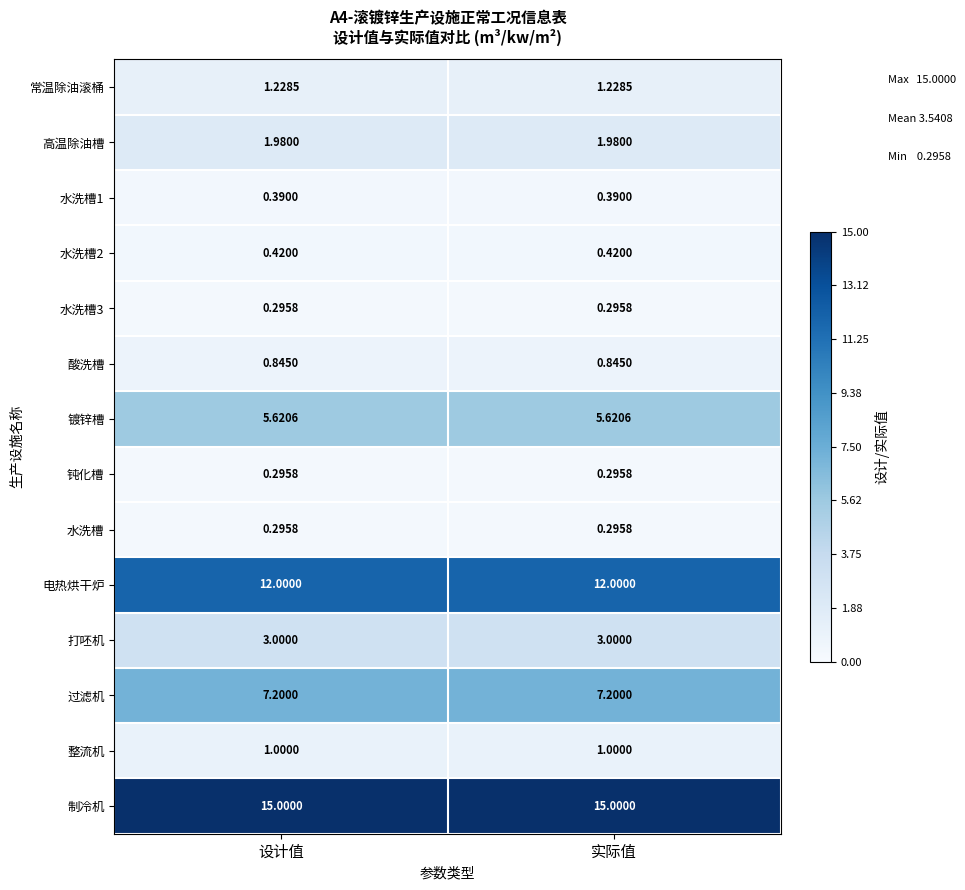

Which series has the largest total across all categories?

制冷机